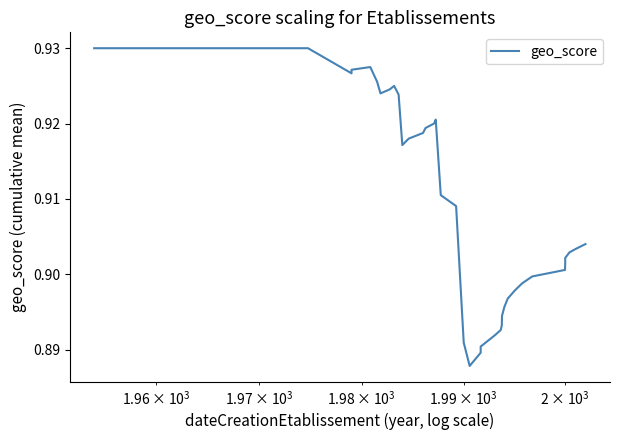

How many points are higher than both their immediate neighbors (excluding endpoints)?

3